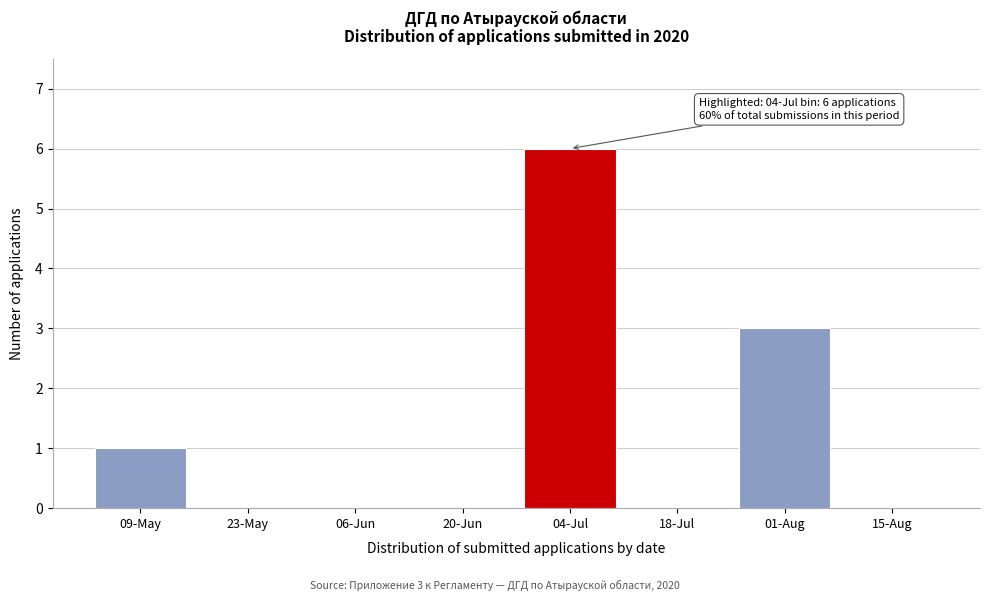

Reading left to right, transcribe all the data shown in this chart.

09-May=1	23-May=0	06-Jun=0	20-Jun=0	04-Jul=6	18-Jul=0	01-Aug=3	15-Aug=0